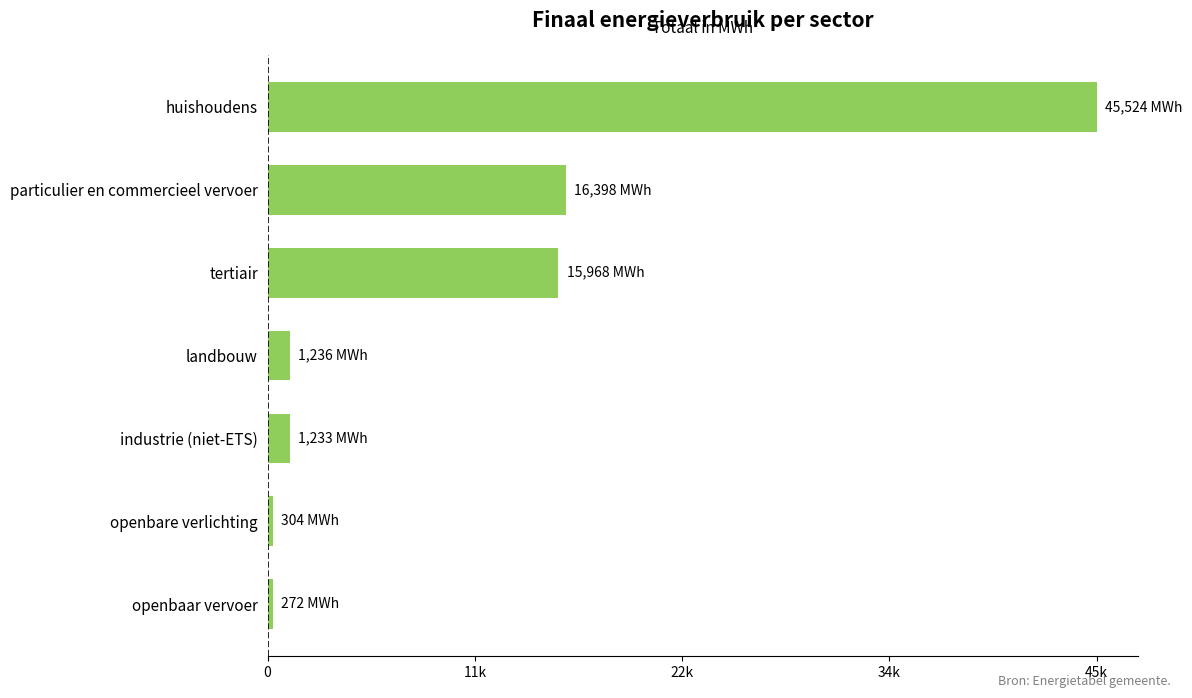

Which label corresponds to the largest value in the chart?

huishoudens